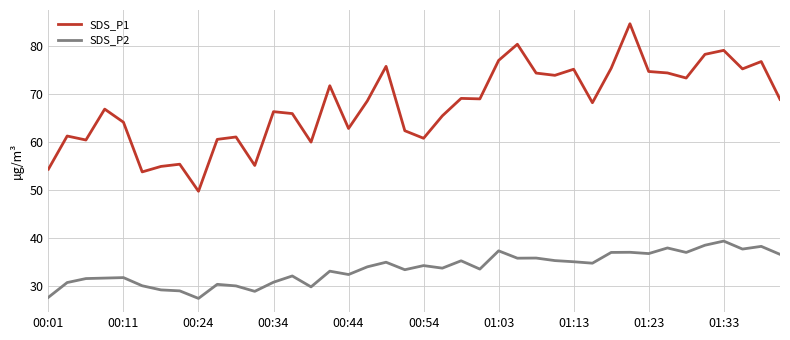

What are all the series names shown in the legend?

SDS_P1, SDS_P2